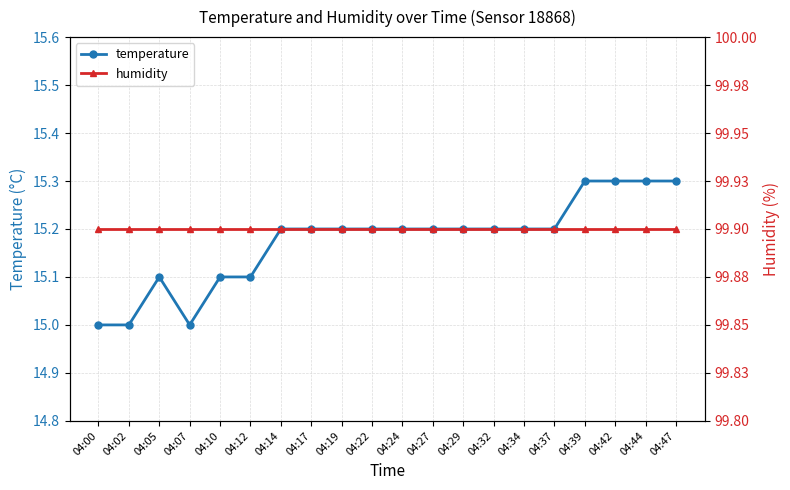

How many categories are shown in the chart?

20